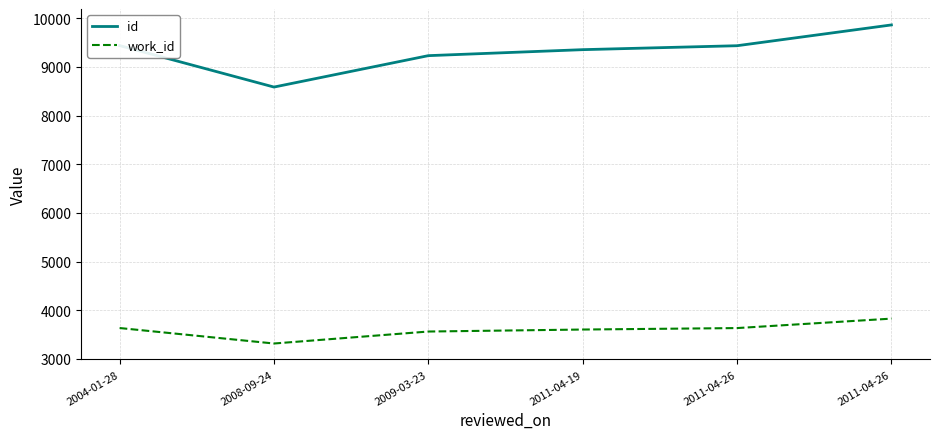

What value does the work_id series have at 2008-09-24, to the nearest 10?

3320